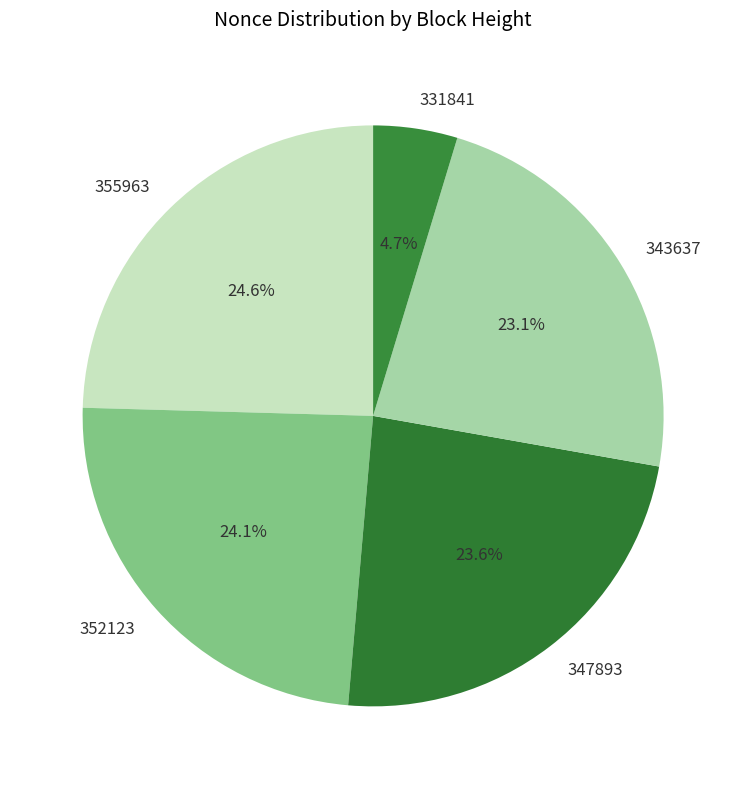

How many slices are in this pie chart?

5